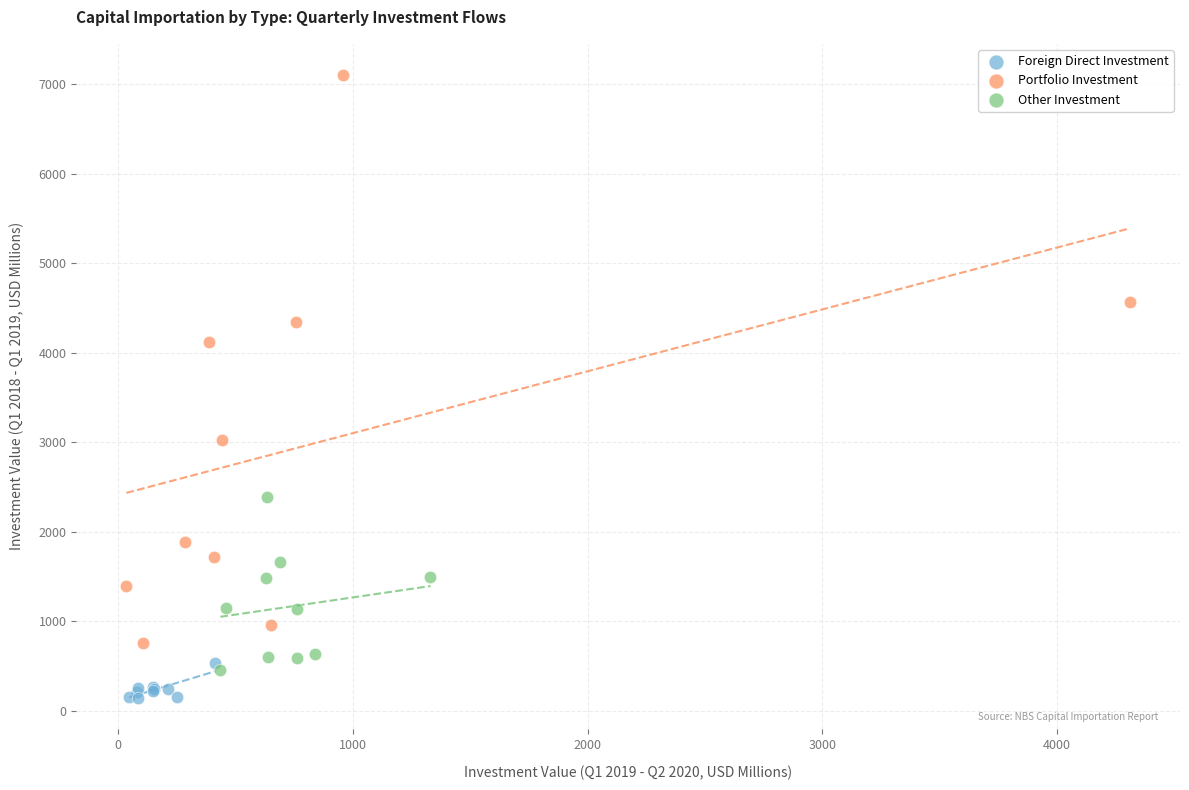

What are all the series names shown in the legend?

Foreign Direct Investment, Portfolio Investment, Other Investment